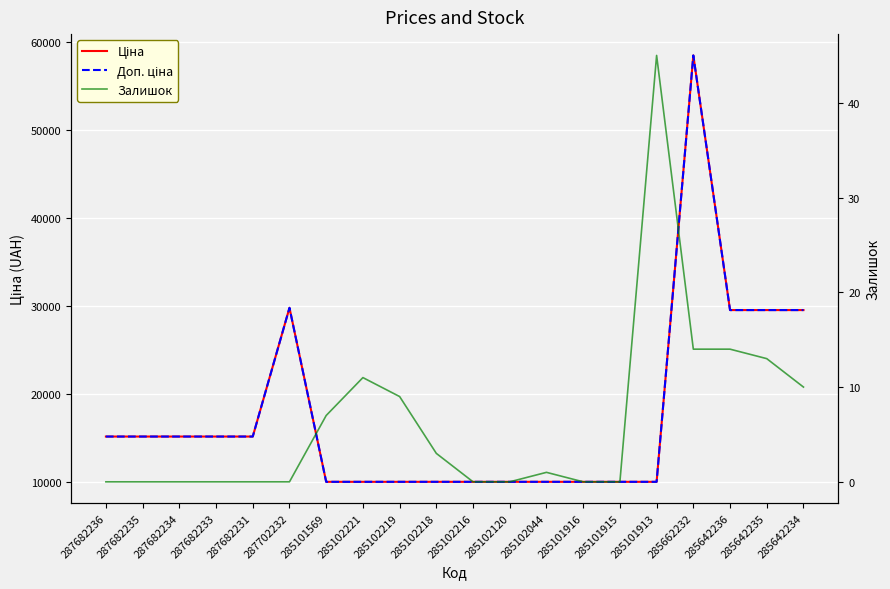

What is the minimum value for Ціна?

9975.0